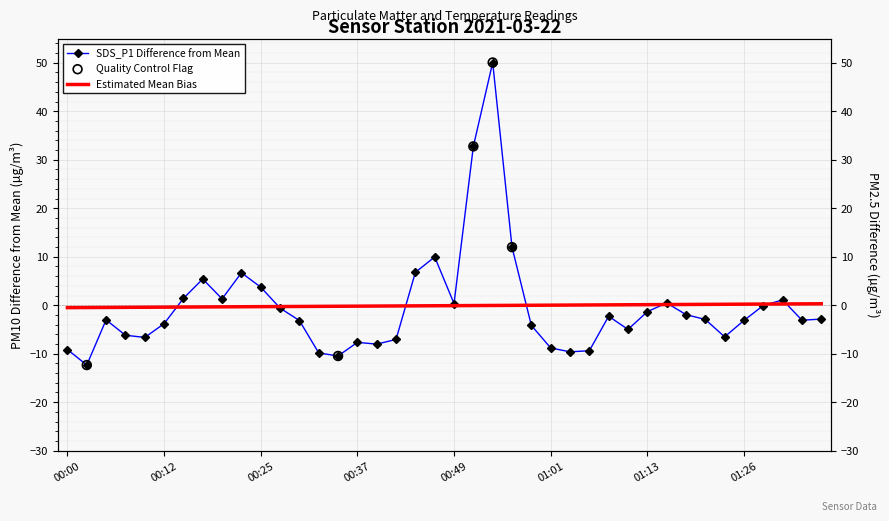

What is the total value across all series at 01:08?

-3.8